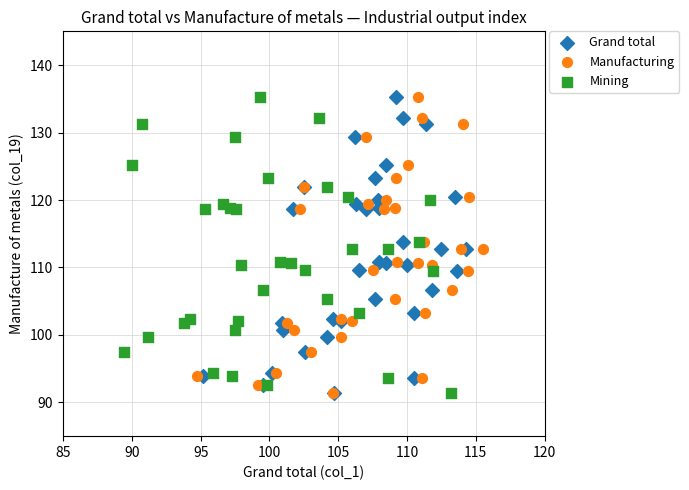

What are all the series names shown in the legend?

Grand total, Manufacturing, Mining